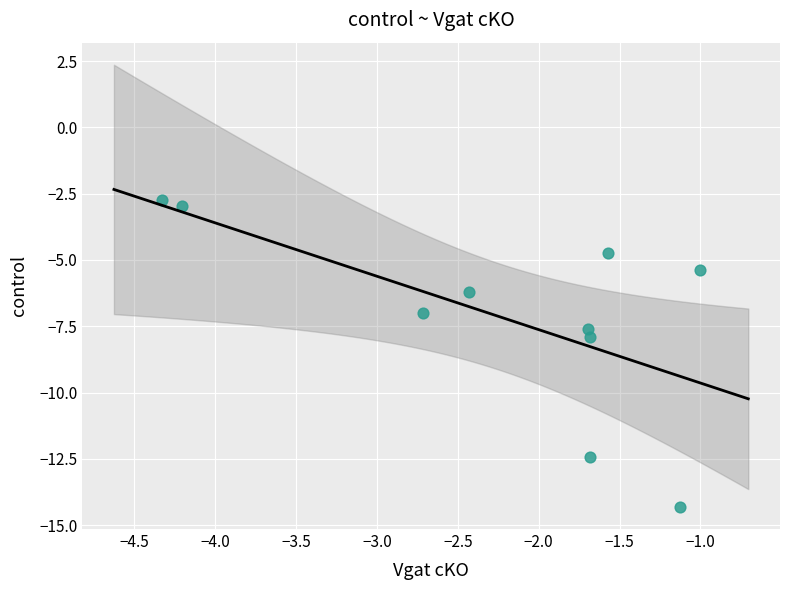

What is the range of X values (max minus min)?

3.3